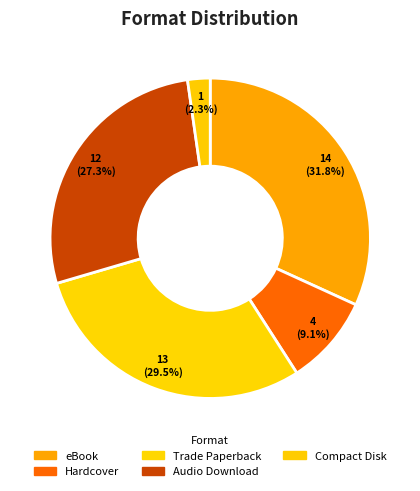

To the nearest percent, what is the combined percentage of Trade Paperback and eBook?

61%